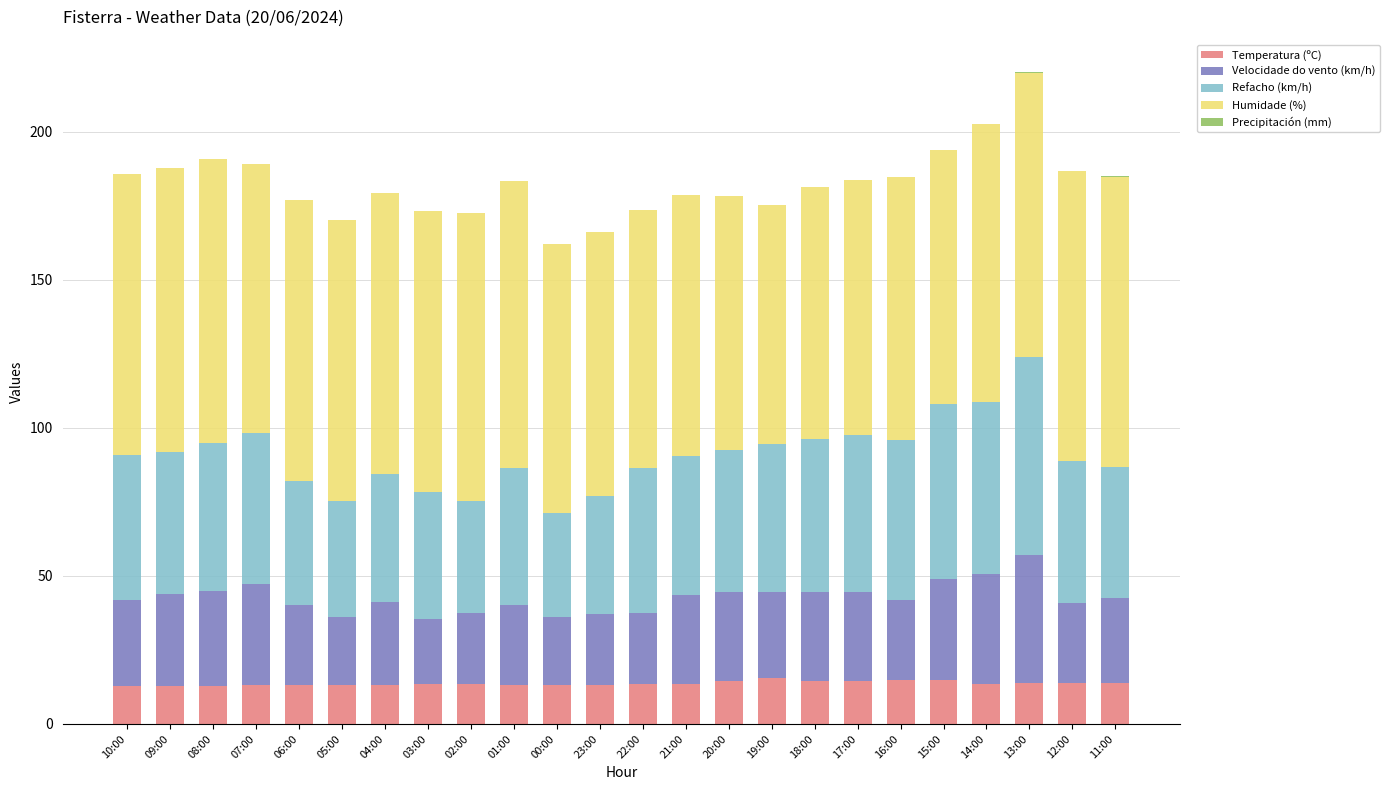

What is the maximum value for Temperatura (ºC)?

15.4